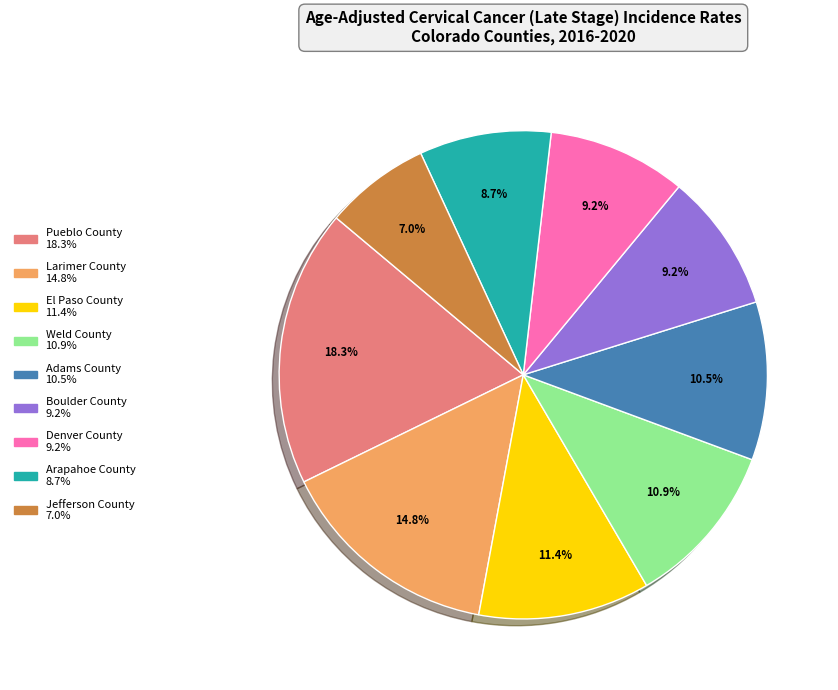

True or false: Pueblo County accounts for 4% of the total.

False